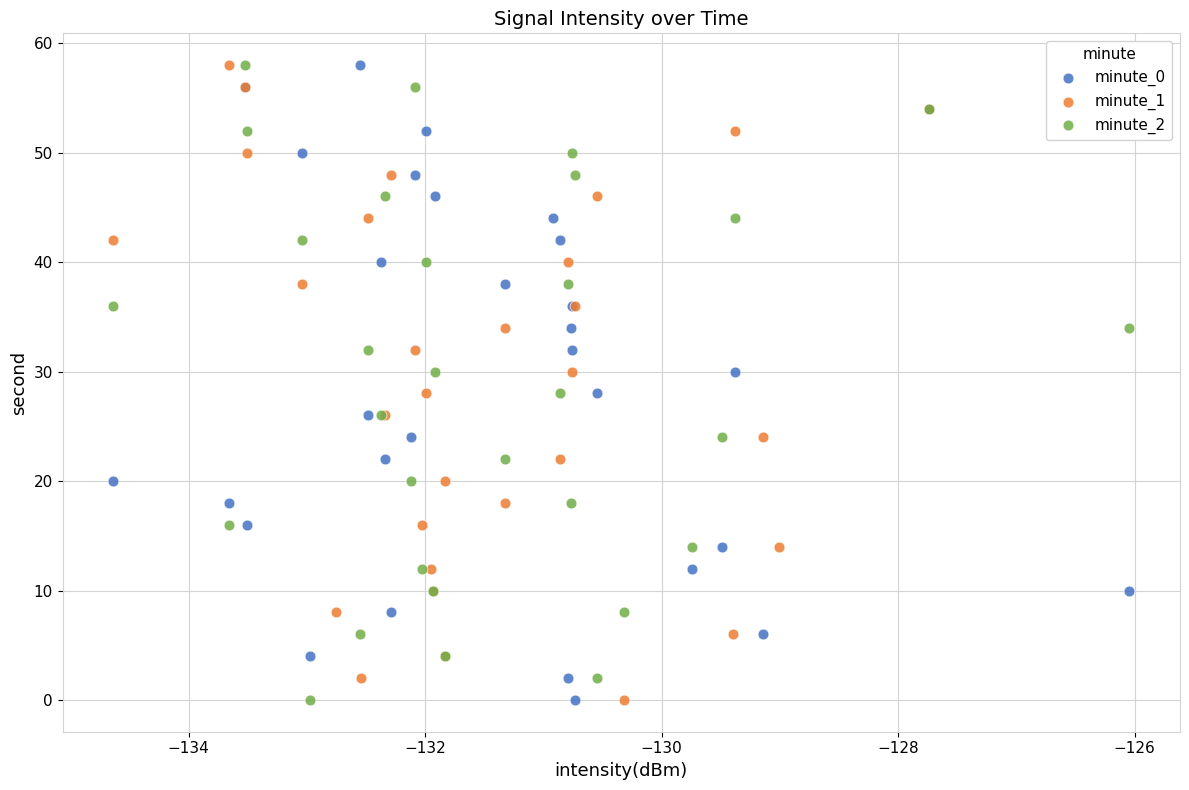

What are all the series names shown in the legend?

minute_0, minute_1, minute_2